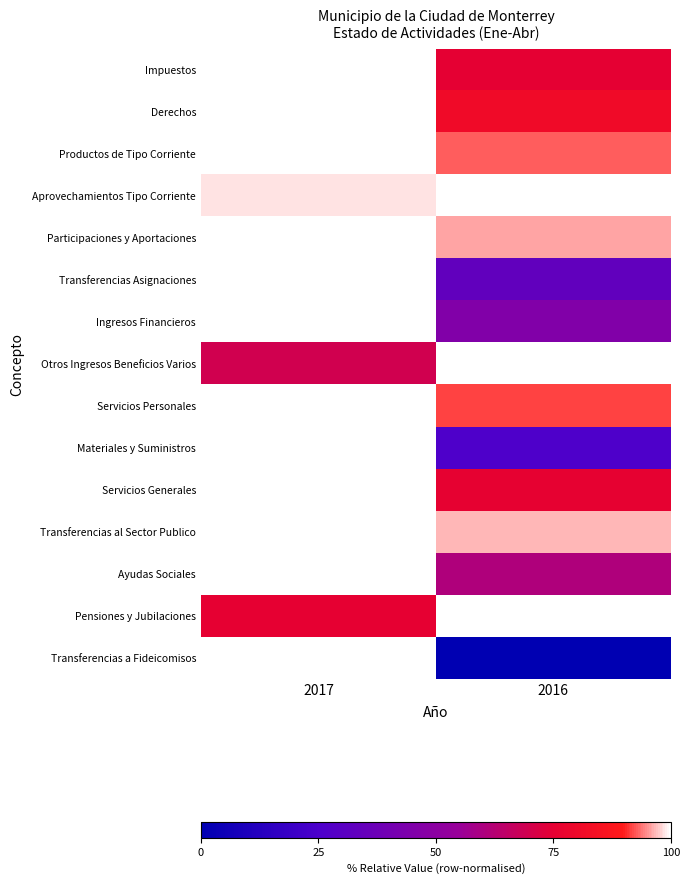

At which category is the sum across all series the highest?

2017